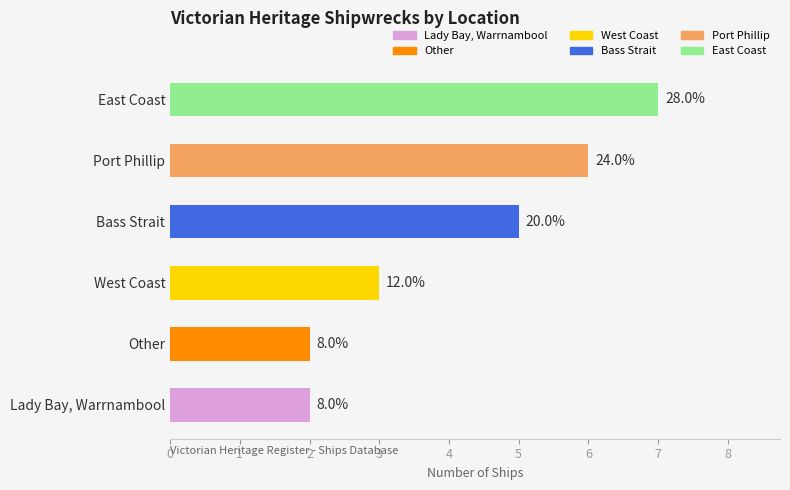

Which label corresponds to the smallest value in the chart?

Lady Bay, Warrnambool